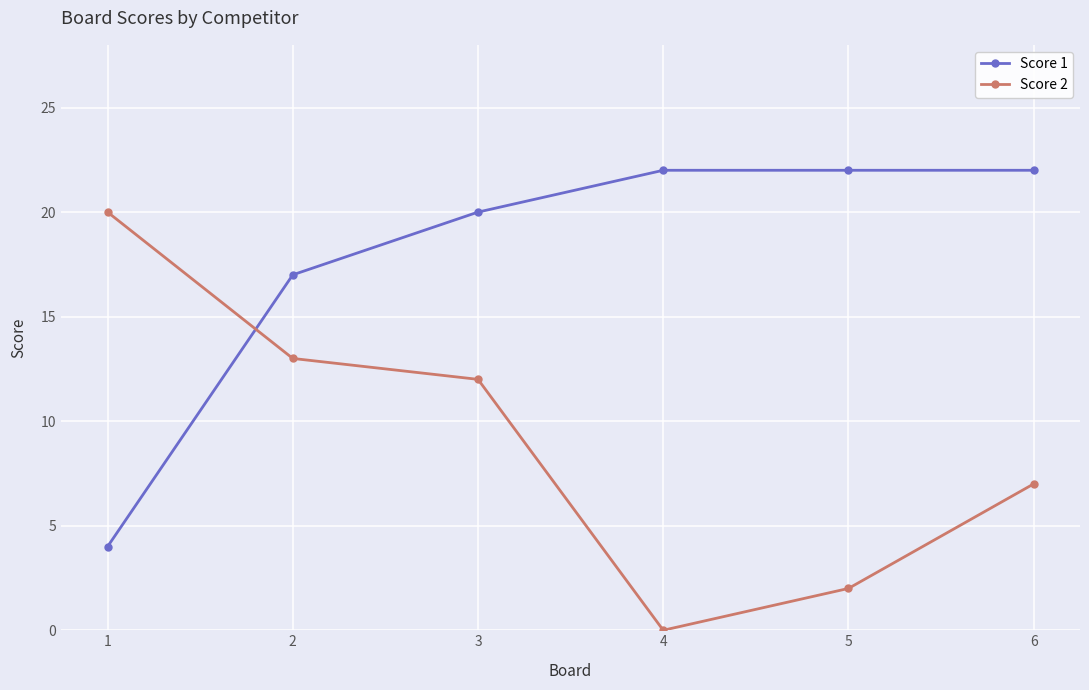

Where is the first local minimum for Score 2?

4